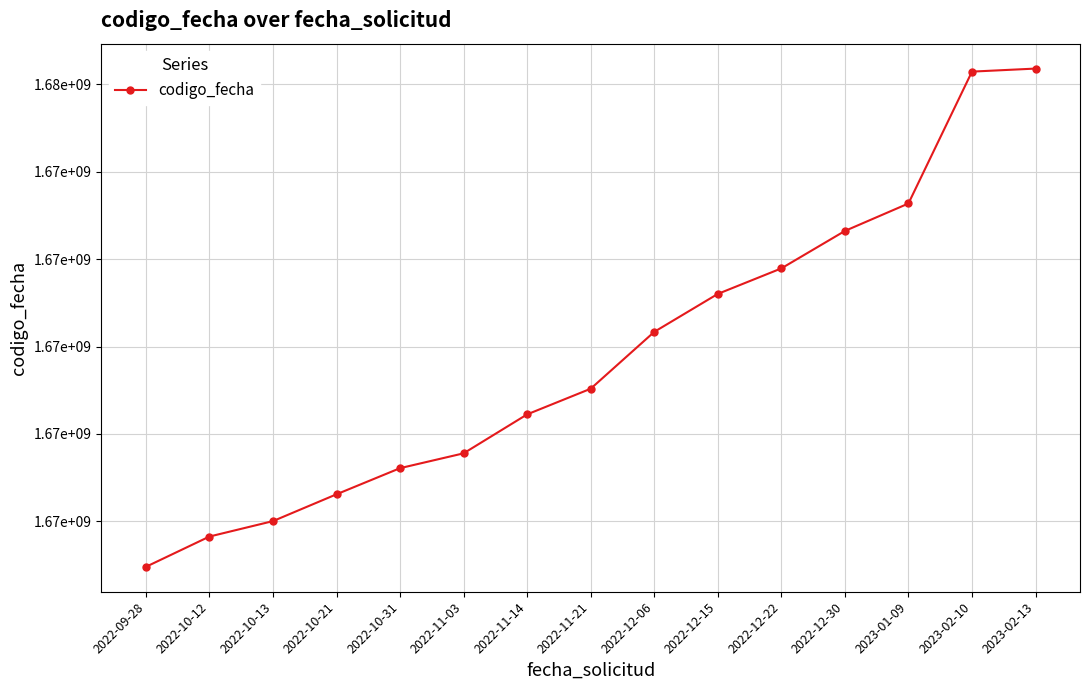

True or false: the data shows 507278207 at 2023-02-13.

False